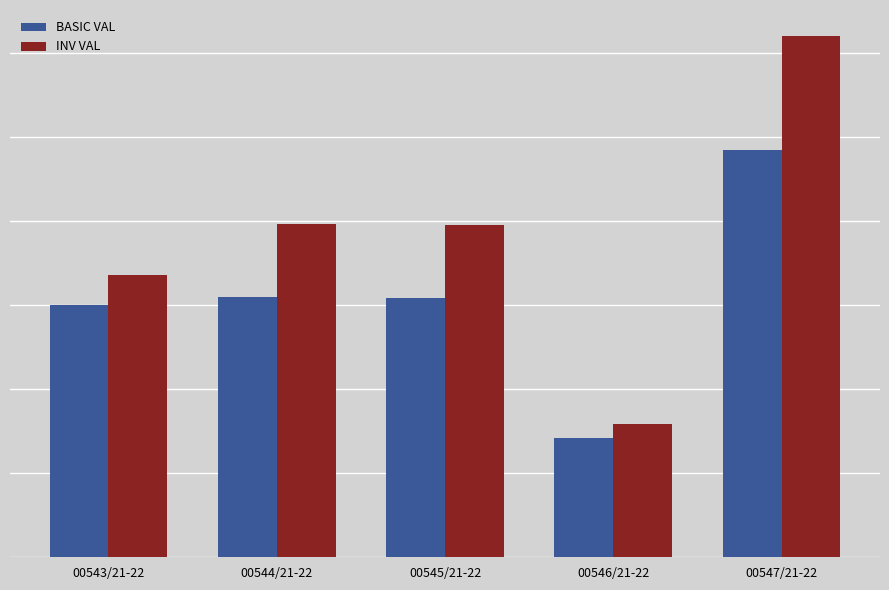

Does the chart contain any negative values?

No